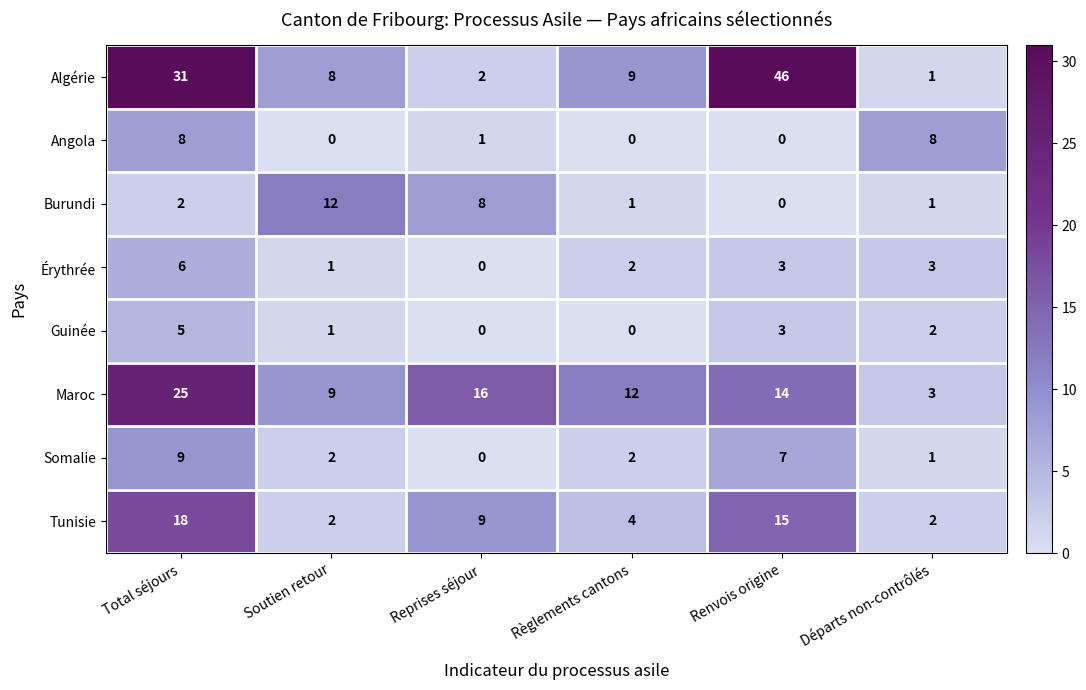

At which label does Maroc first exceed 14?

Total séjours